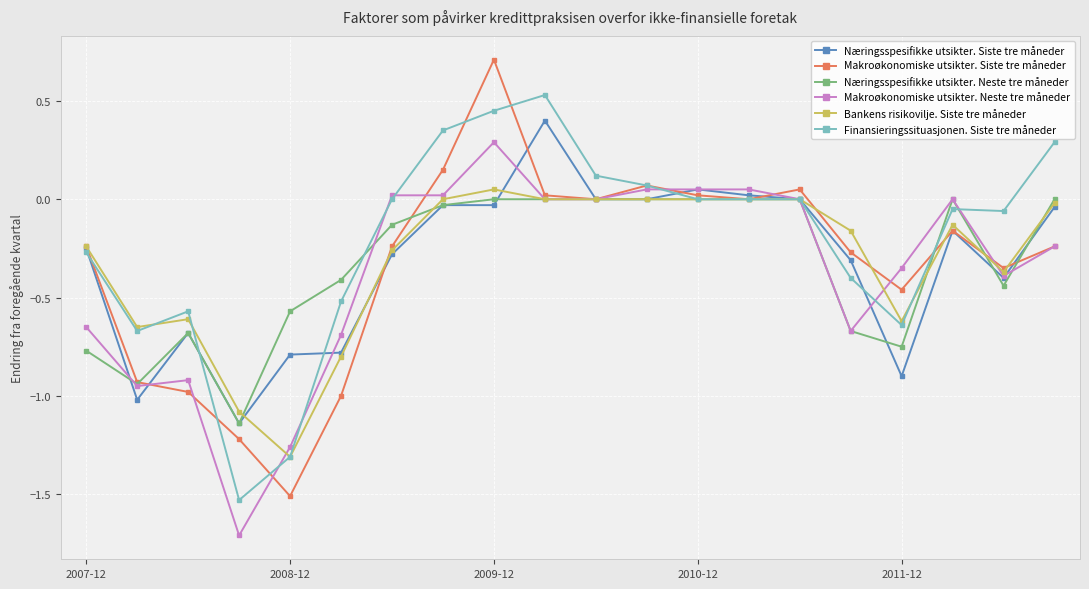

What is the greatest value displayed?

0.7